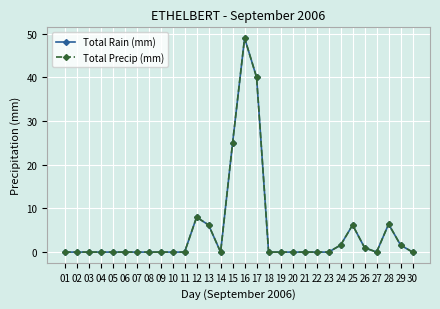

True or false: Total Precip (mm) has a value of 6.4 at 28.

True